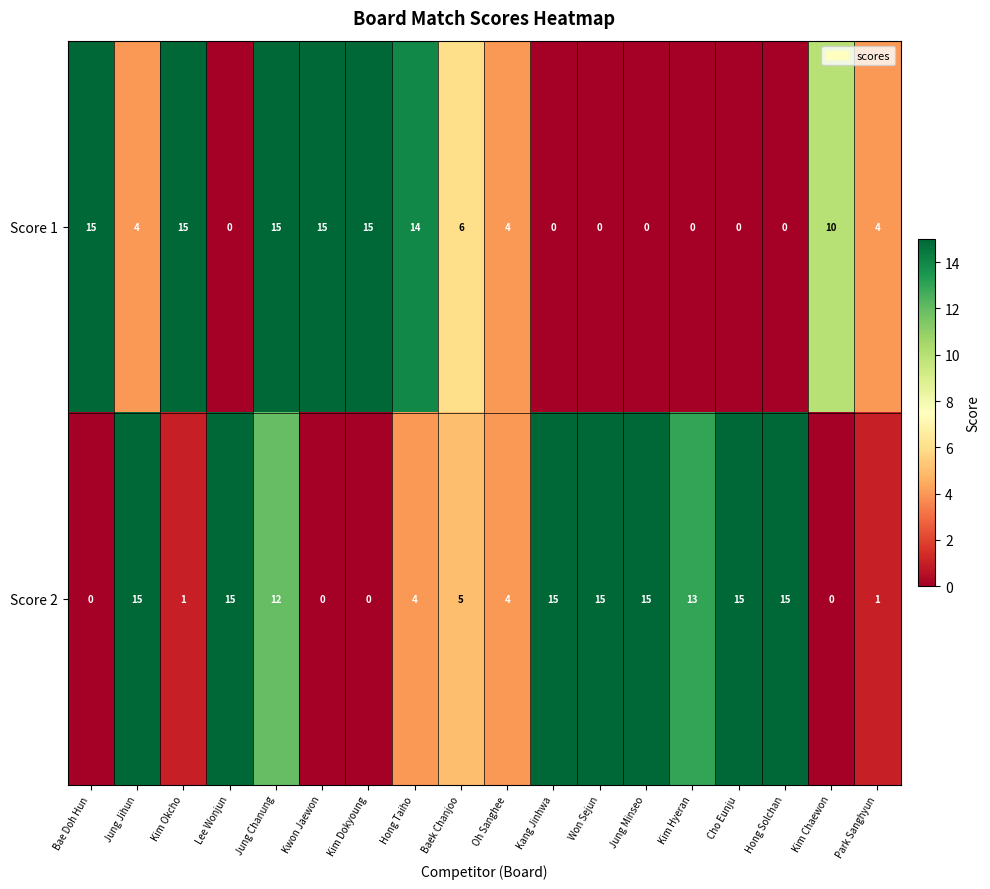

The Score 1 series shows 15 at Kwon Jaewon. True or false?

True